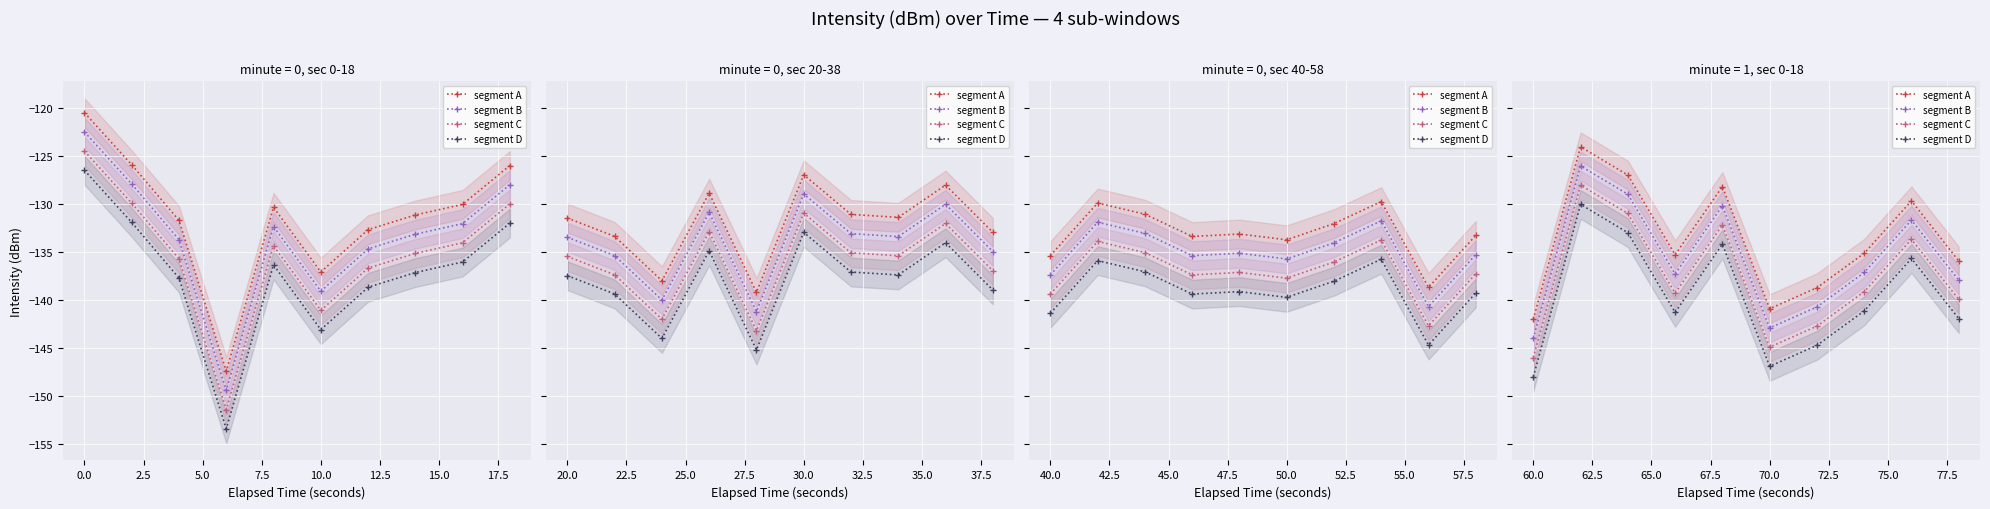

Which series has the largest total across all categories?

segment A